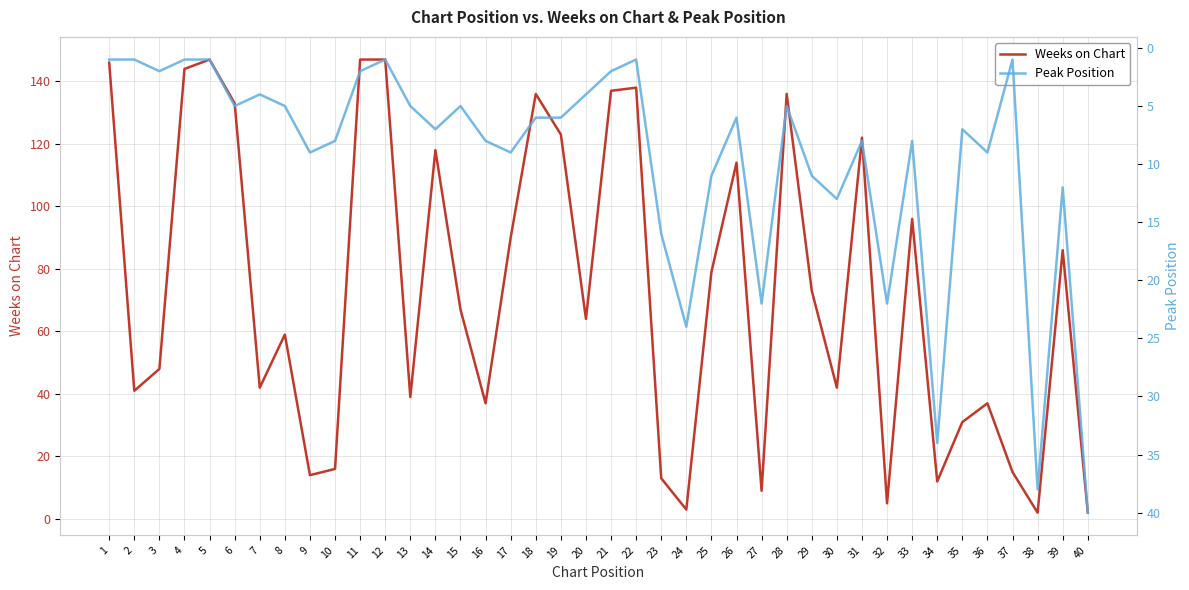

How many lines are shown in the chart?

2